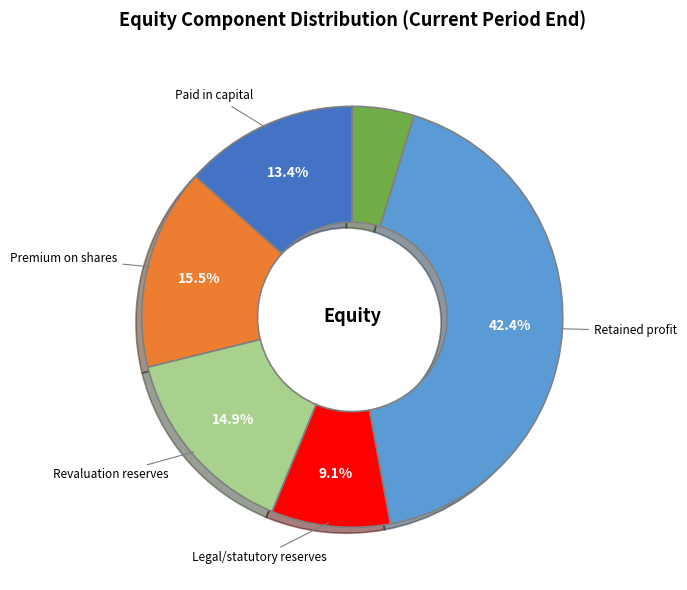

Is there a majority slice in this chart?

No